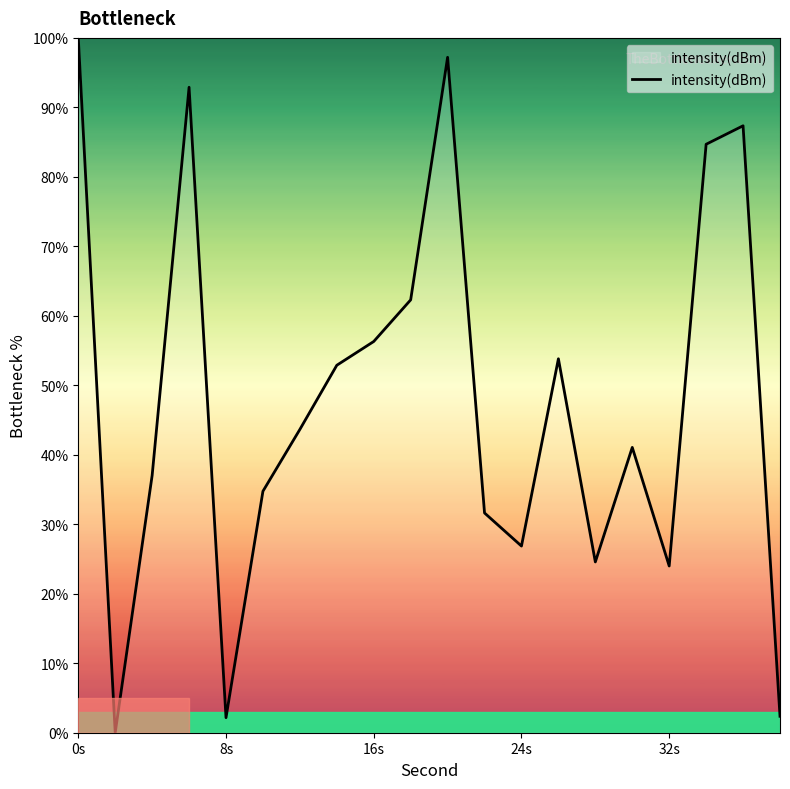

How many values are below 43?

10